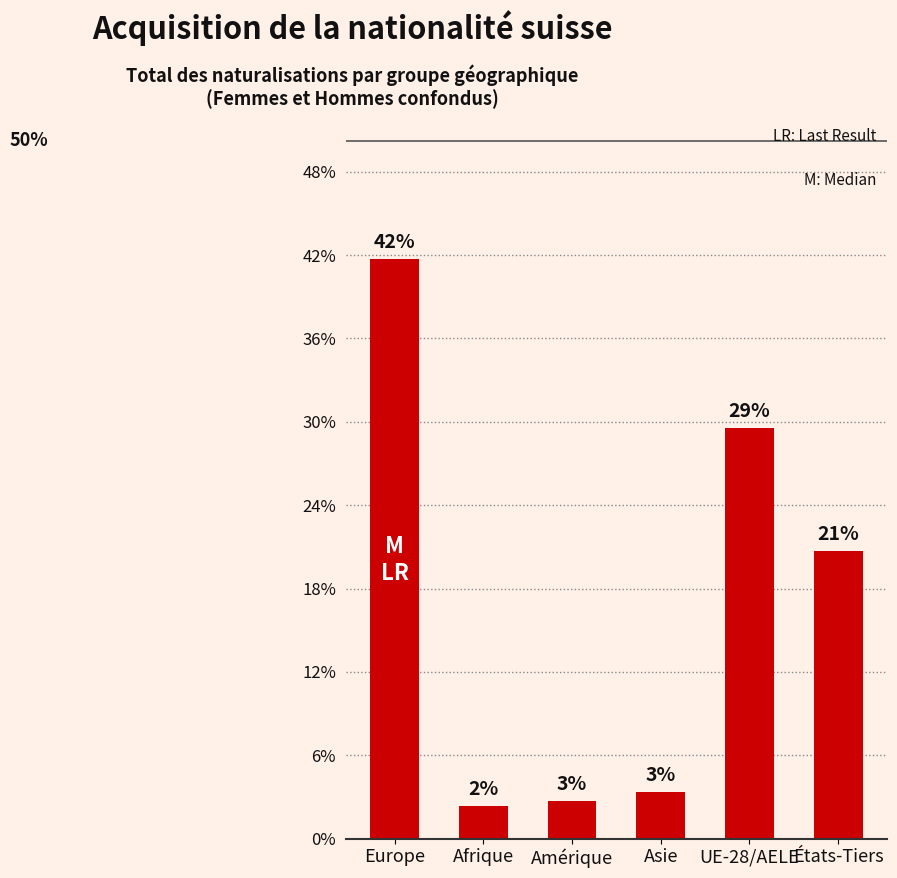

Does the chart contain any negative values?

No